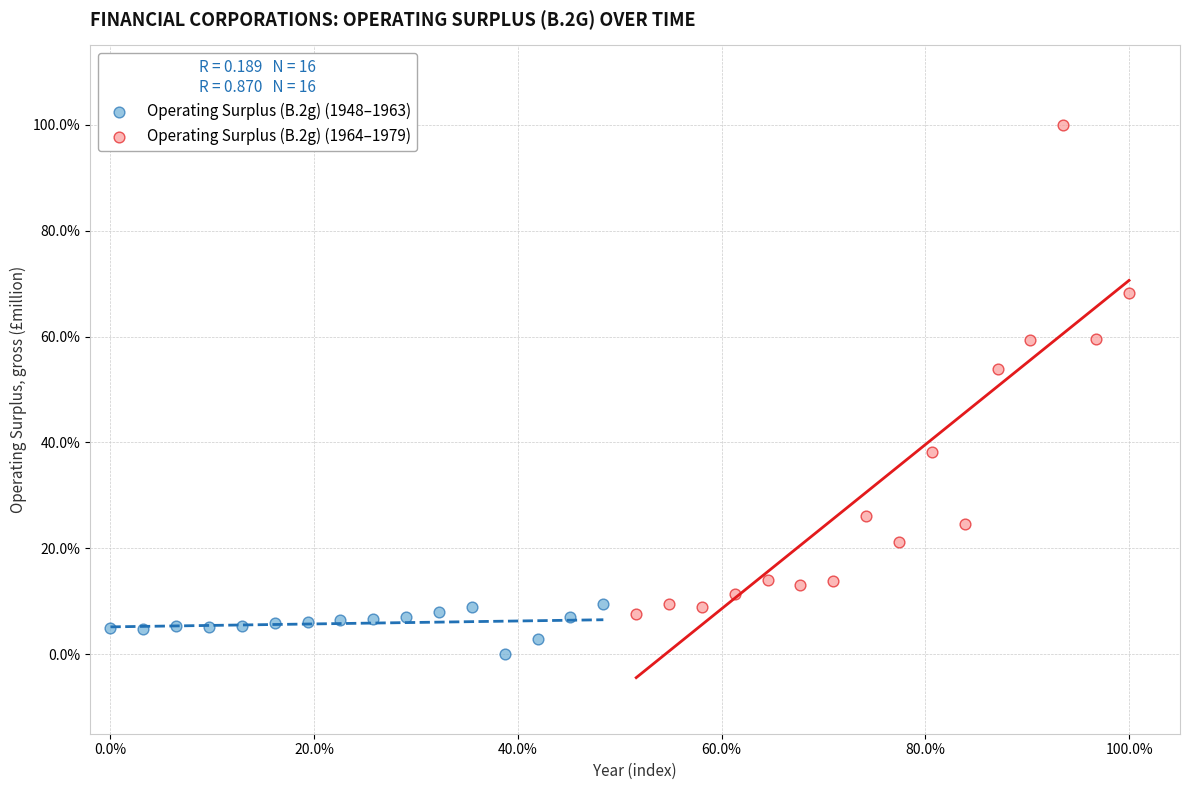

What are all the series names shown in the legend?

Operating Surplus (B.2g) (1948–1963), Operating Surplus (B.2g) (1964–1979)